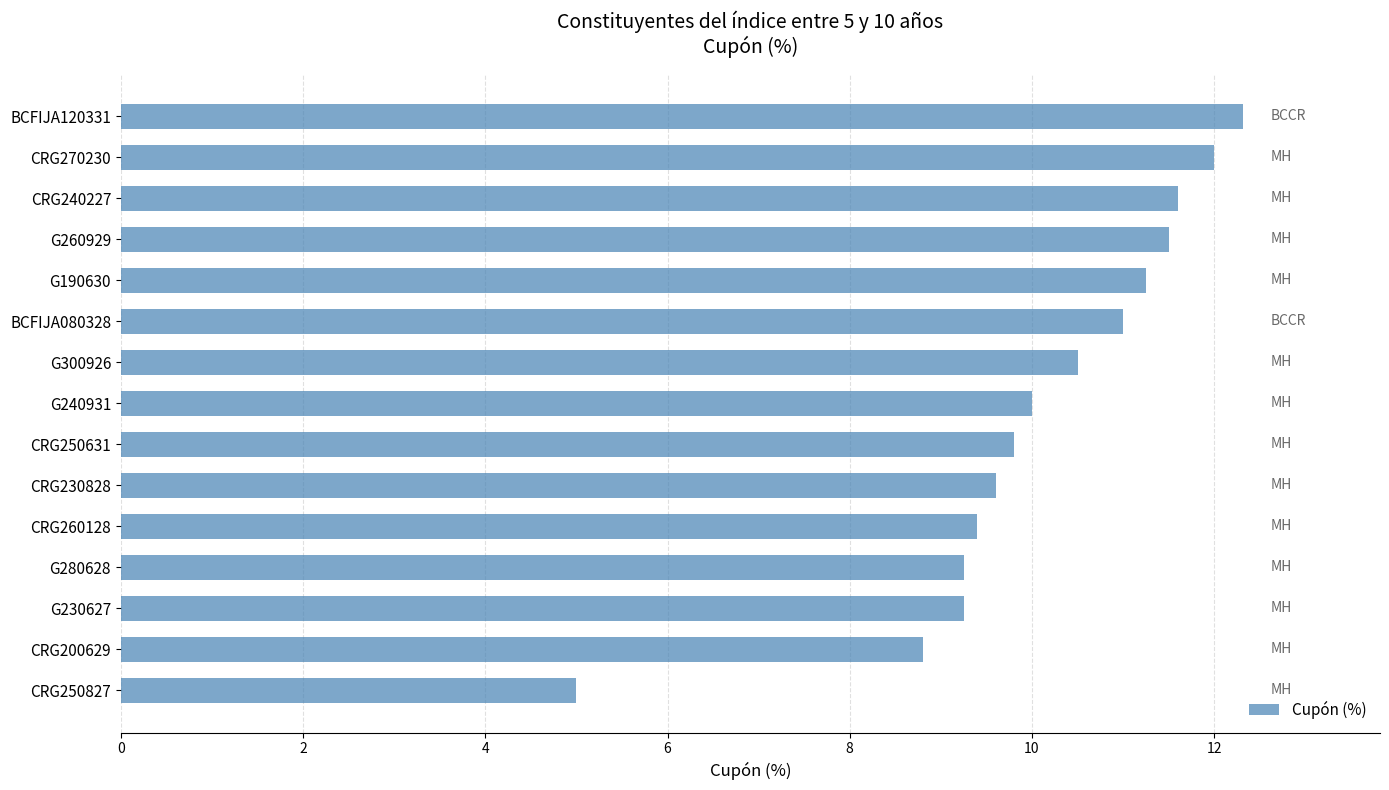

Which has a higher value, CRG200629 or G260929?

G260929